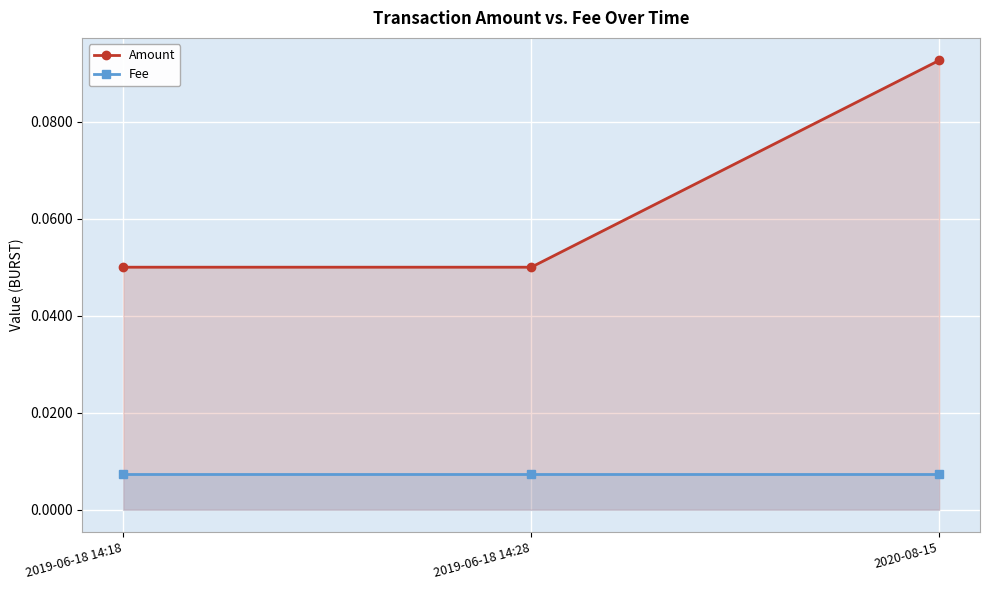

At how many categories does at least one series exceed 0?

3